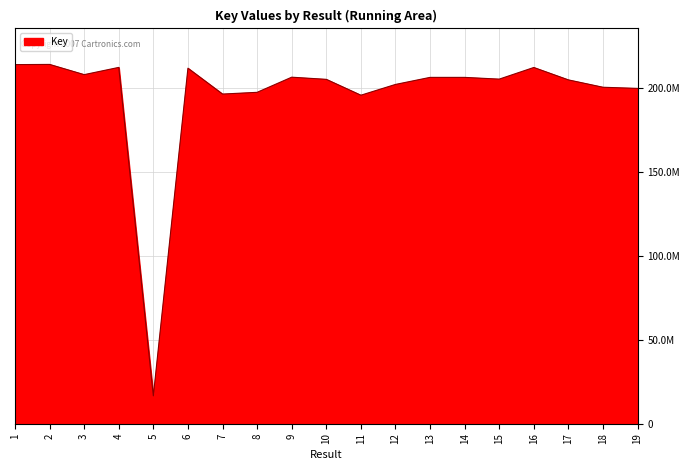

What is the value of the 19th point from the left?

199931145